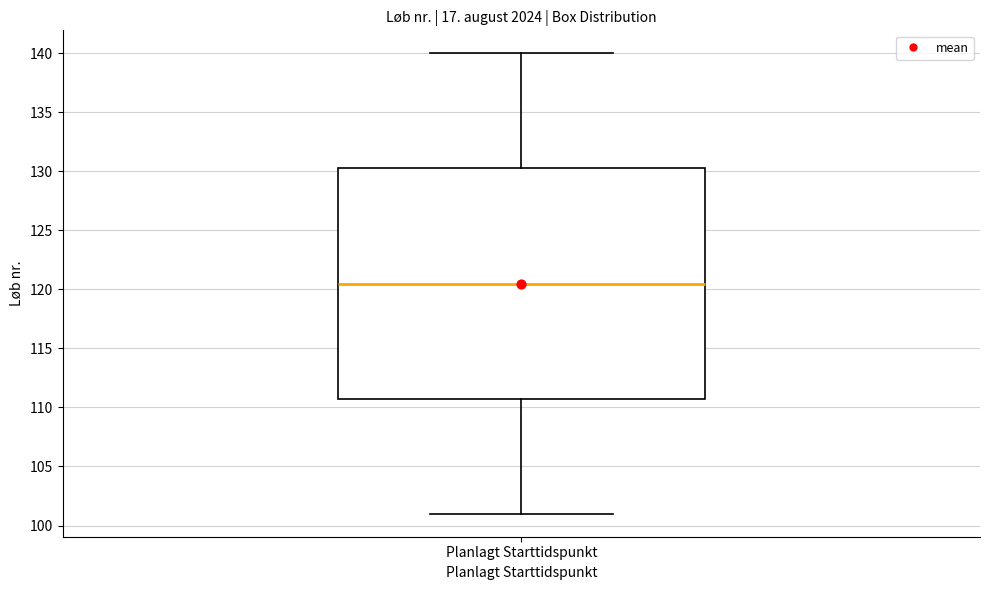

Where does the upper whisker of the box for Planlagt Starttidspunkt end on the y-axis? The values are not printed on the chart, so give them approximately, as read against the axis.

140.0